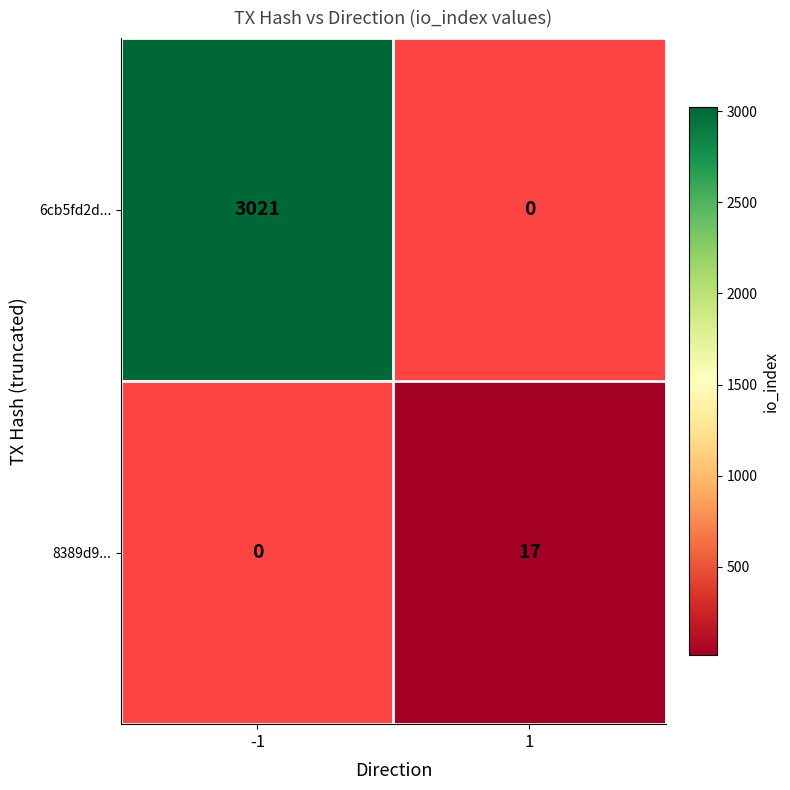

The value of 6cb5fd2d... at -1 is 3021. True or false?

True